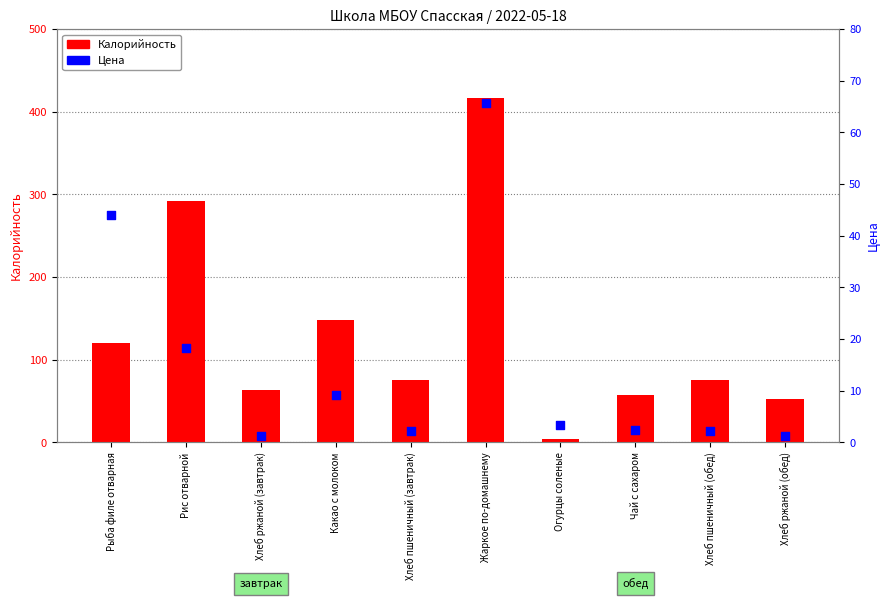

Which series reaches the maximum Y coordinate?

Калорийность